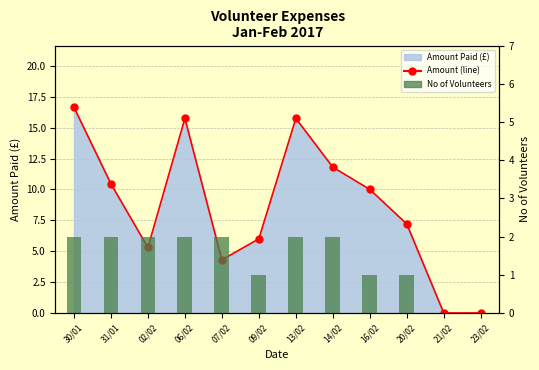

The Amount Paid line series shows 3.3 at 09/02. True or false?

False